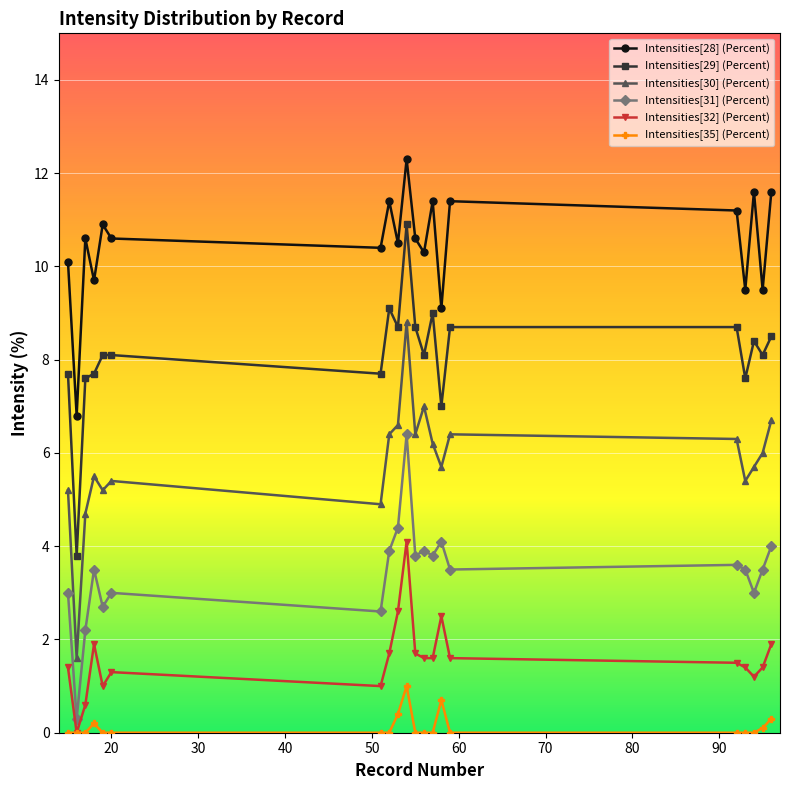

True or false: Intensities[29] (Percent) and Intensities[28] (Percent) cross at least once.

False